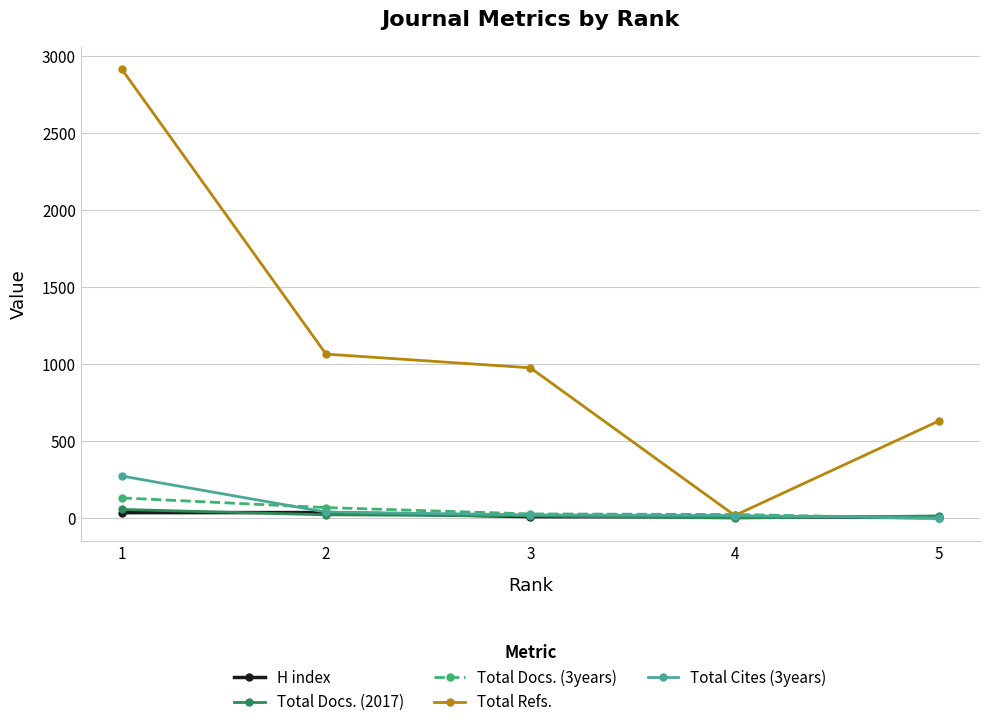

What is the total value across all series at 2?

1233